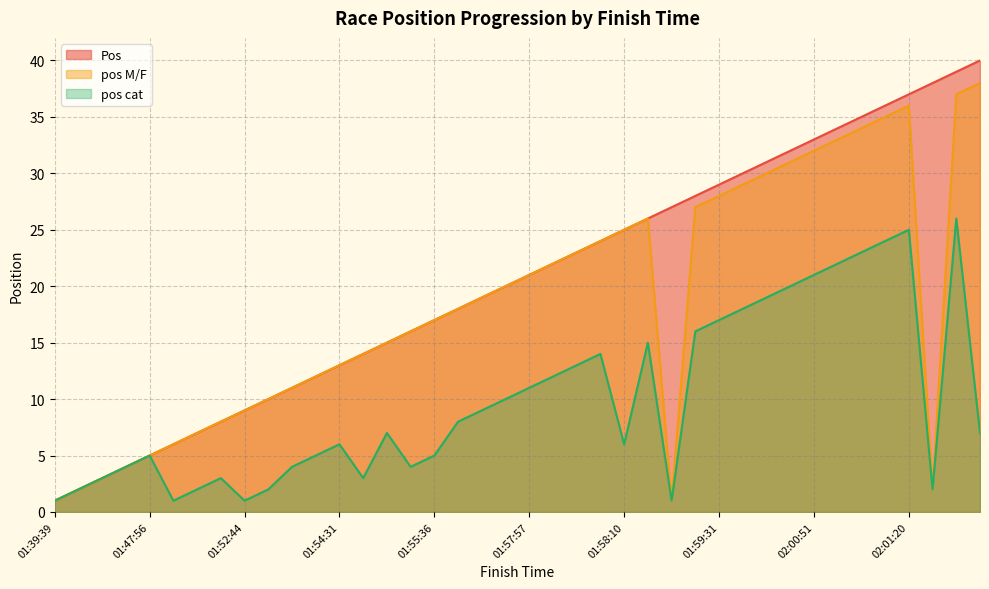

Reading left to right, what are all the values shown in this chart?

Pos: 1	2	3	4	5	6	7	8	9	10	11	12	13	14	15	16	17	18	19	20	21	22	23	24	25	26	27	28	29	30	31	32	33	34	35	36	37	38	39	40
pos M/F: 1	2	3	4	5	6	7	8	9	10	11	12	13	14	15	16	17	18	19	20	21	22	23	24	25	26	1	27	28	29	30	31	32	33	34	35	36	2	37	38
pos cat: 1	2	3	4	5	1	2	3	1	2	4	5	6	3	7	4	5	8	9	10	11	12	13	14	6	15	1	16	17	18	19	20	21	22	23	24	25	2	26	7